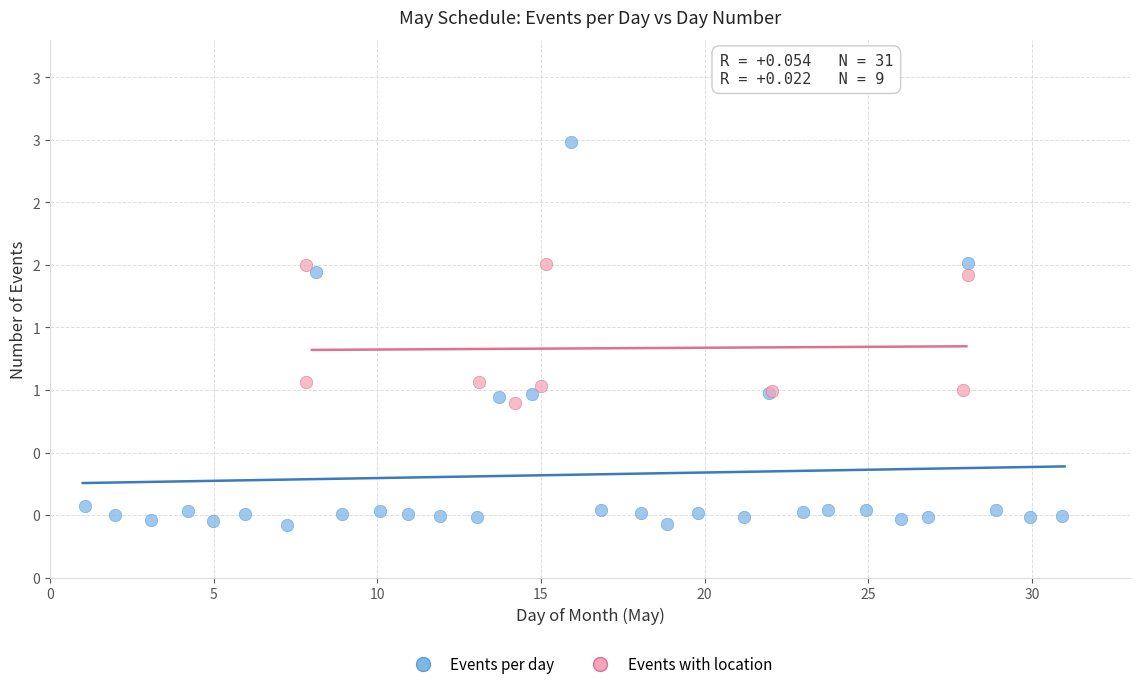

What are all the series names shown in the legend?

Events per day, Events with location